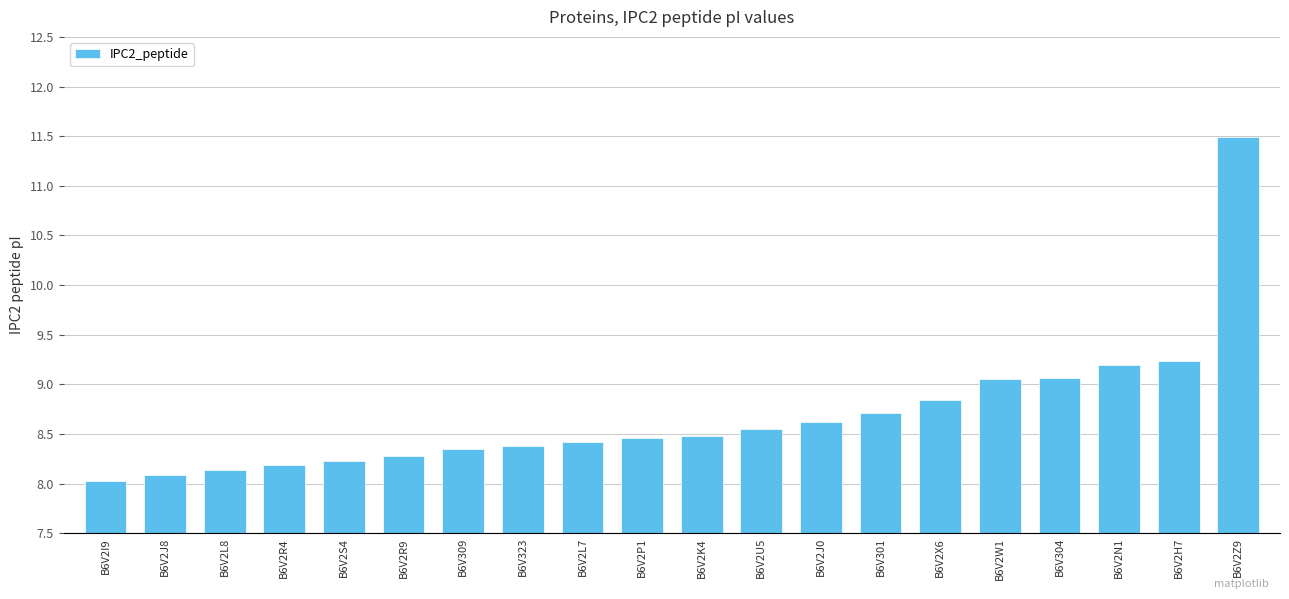

What is the difference between the second highest and second lowest values?

1.2